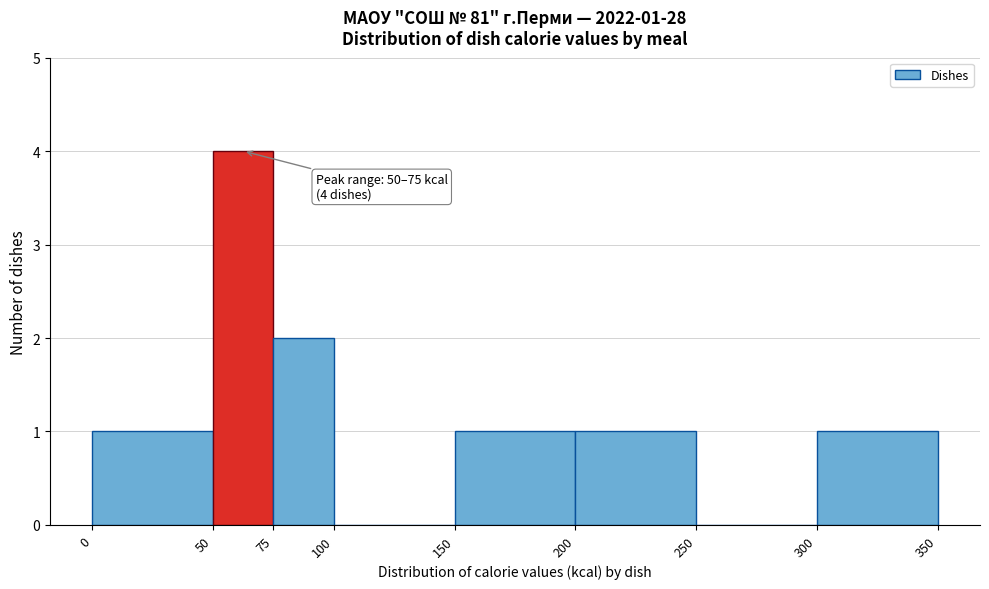

Which range on the x-axis has the tallest bar?

50 to 75